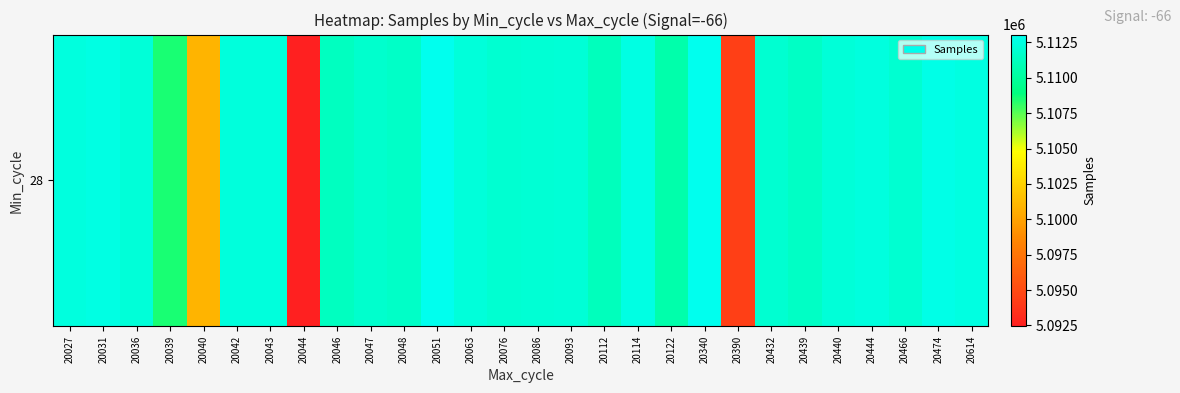

What is the change in value from 20043 to 20474?

+389